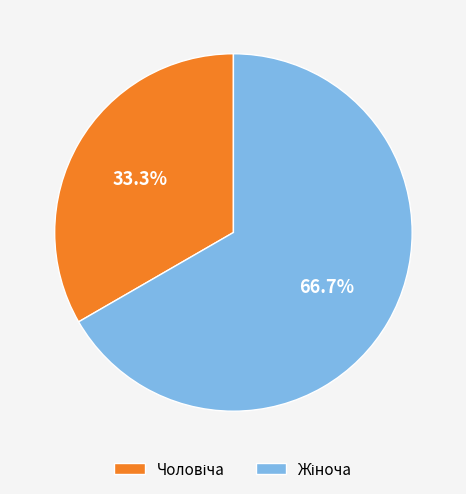

Count the number of slices in the pie.

2